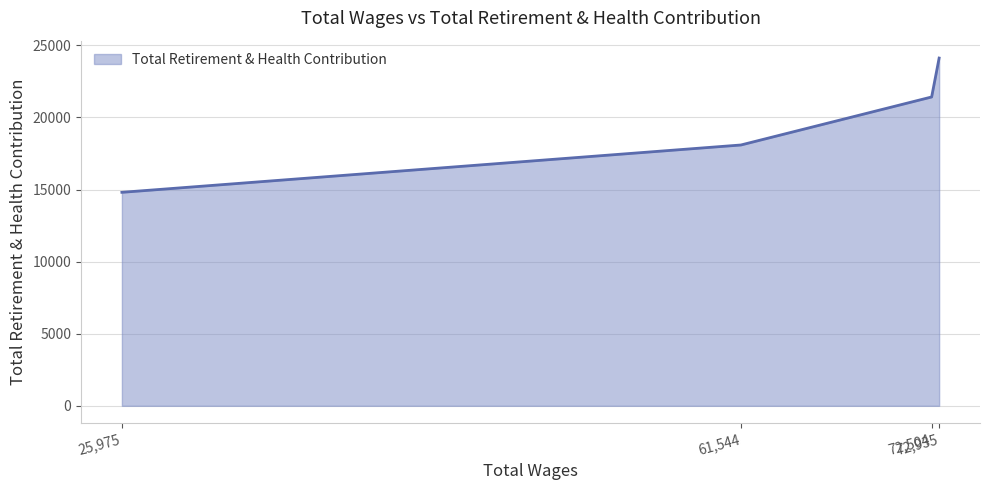

At which category does the chart reach its peak across all series?

72,935